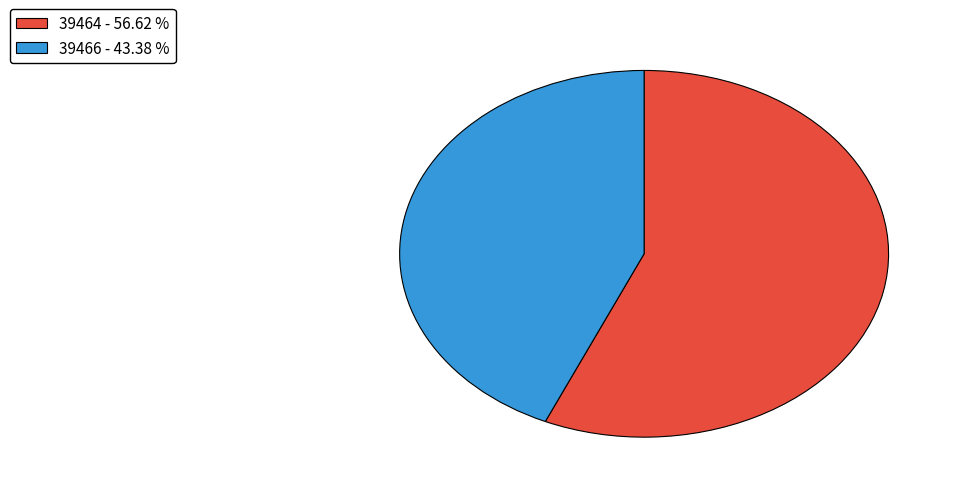

Which has a higher value, 39464 or 39466?

39464